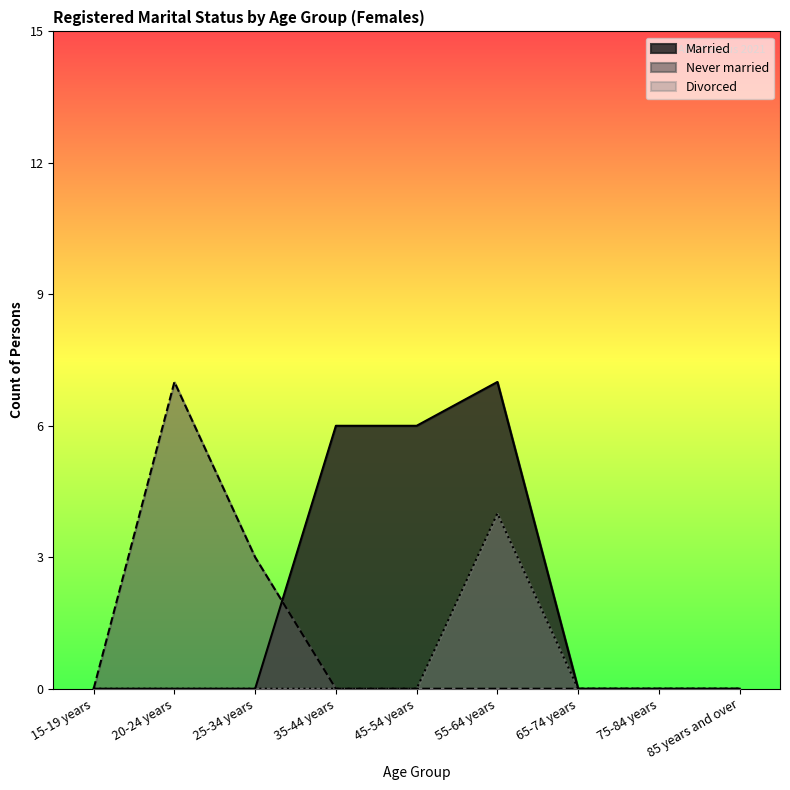

Which series has the largest total across all categories?

Married